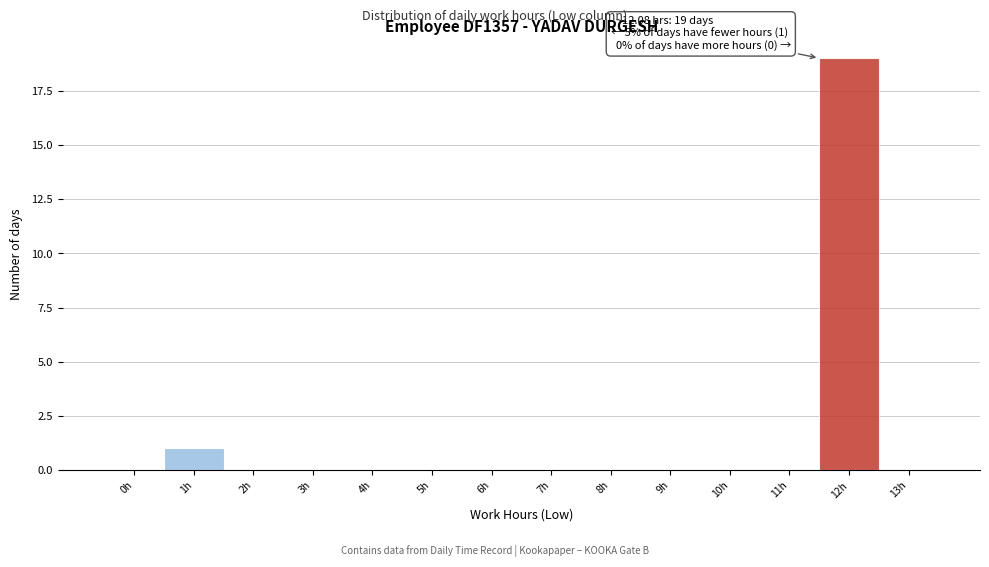

Reading left to right, transcribe all the data shown in this chart.

0h=0	1h=1	2h=0	3h=0	4h=0	5h=0	6h=0	7h=0	8h=0	9h=0	10h=0	11h=0	12h=19	13h=0